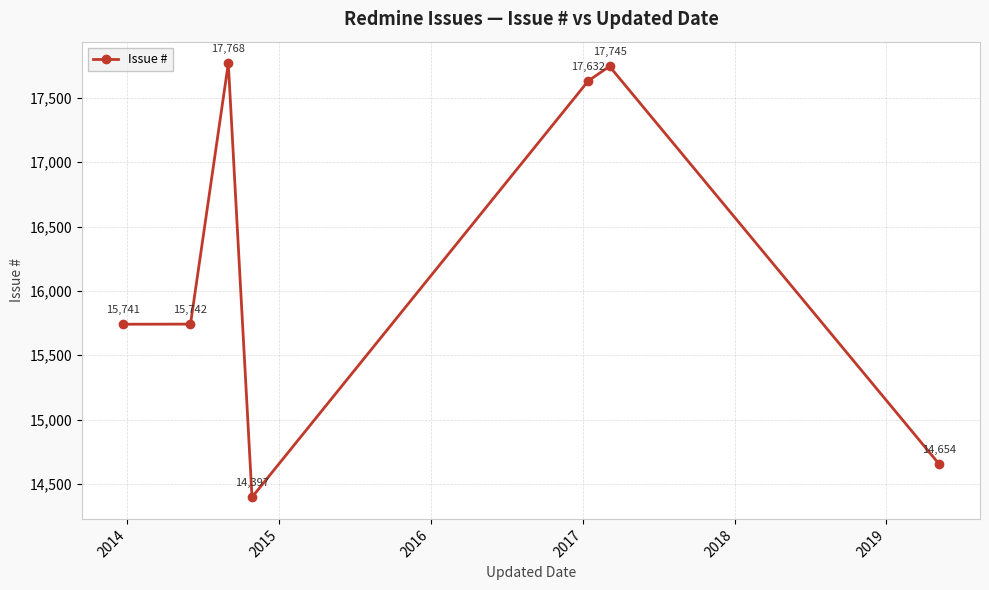

What is the greatest value displayed?

17768